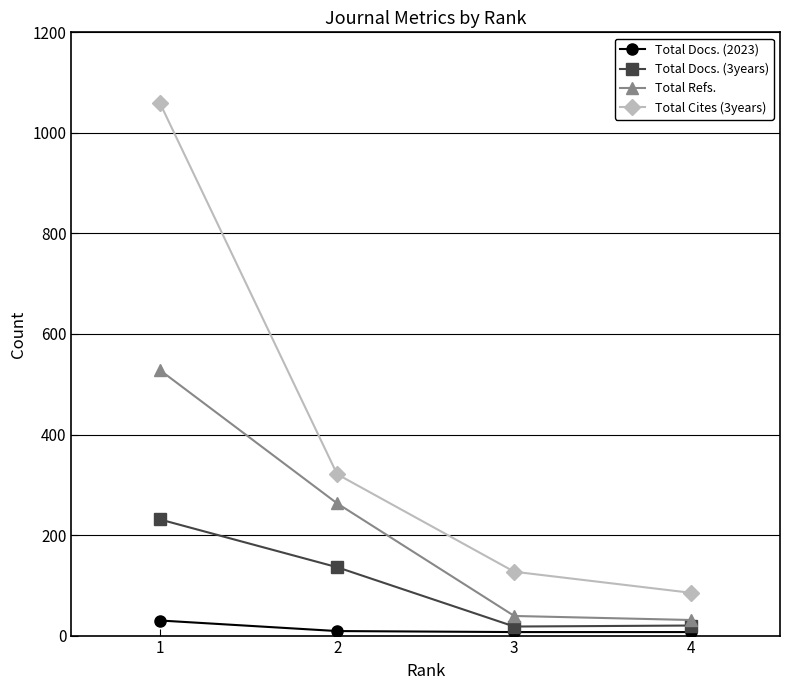

Where does the Total Refs. series first go above 263?

1